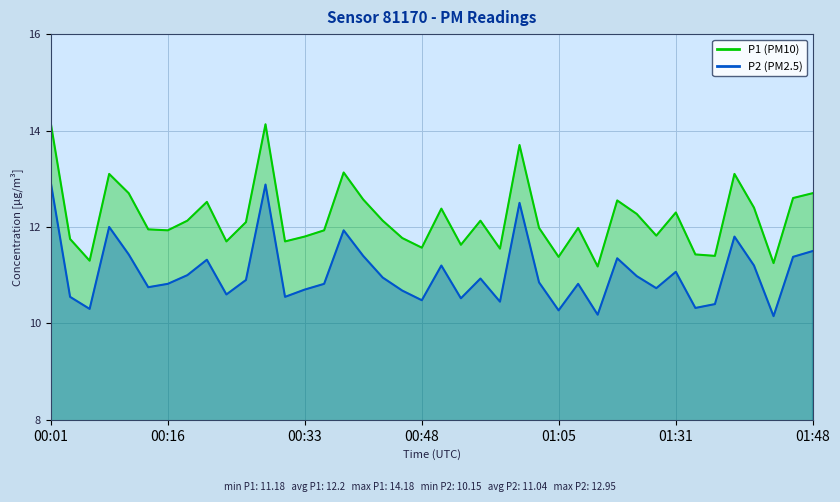

Which series has the largest total across all categories?

P1